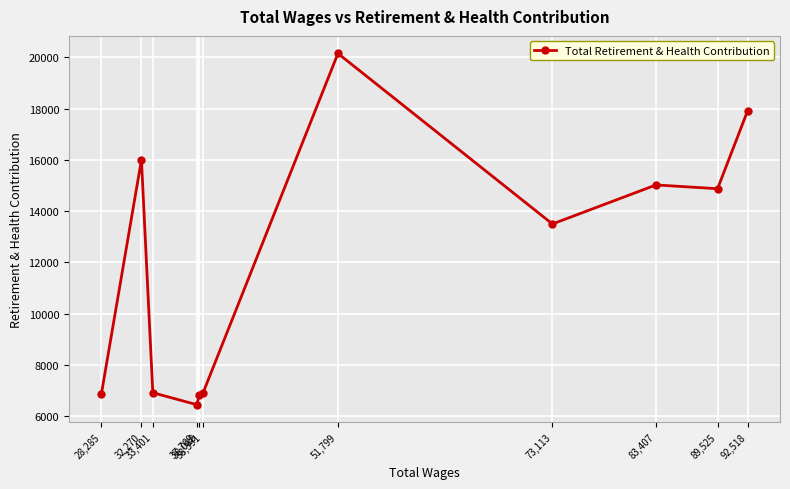

What is the difference between the maximum and minimum values?

13689